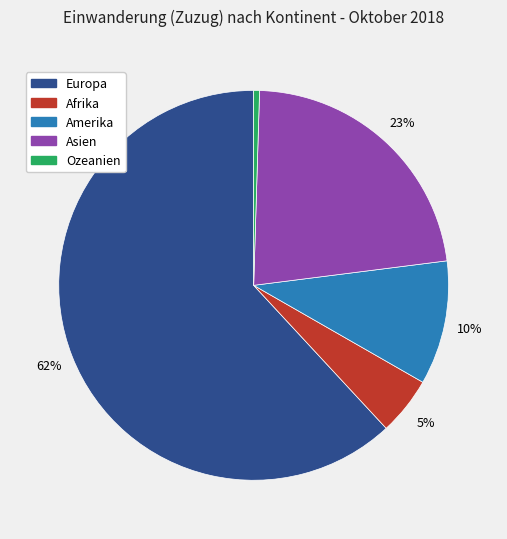

Between Afrika and Europa, which is larger?

Europa